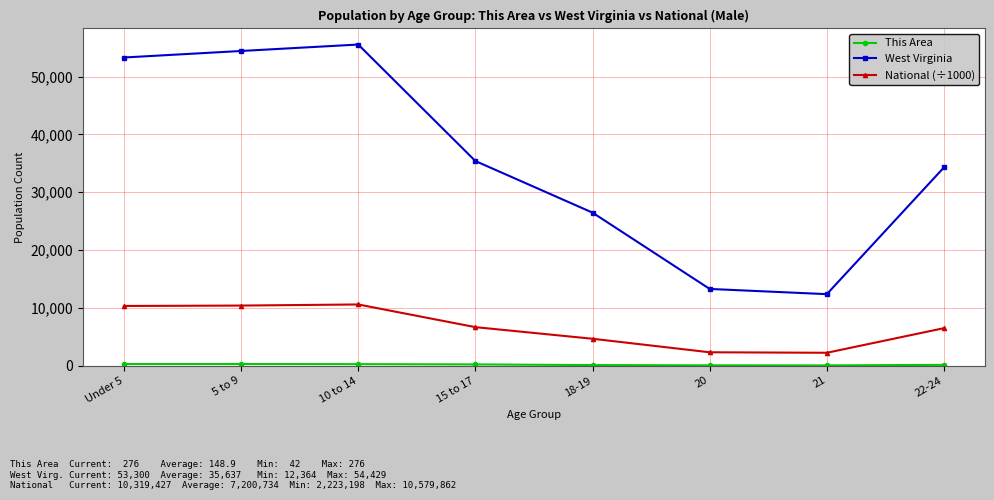

True or false: National (÷1000) has more than 0 interior local peaks.

True